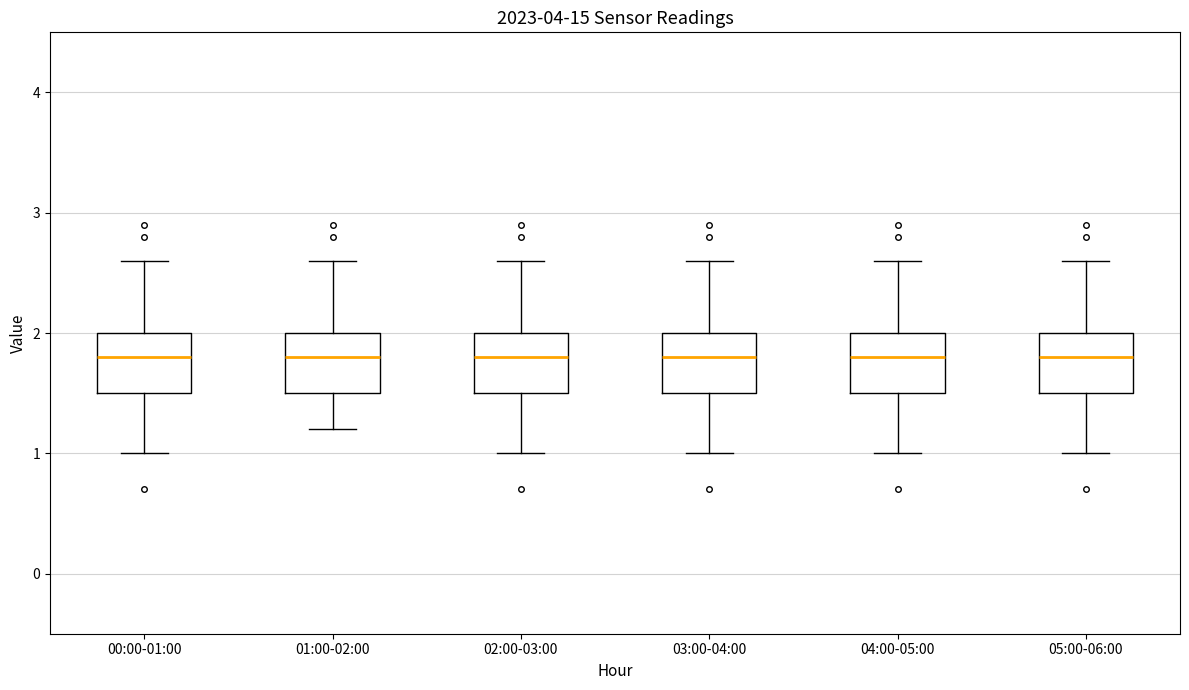

Reading left to right, read every box against the y-axis: the position of its median line, the range the box covers, and the ends of its whiskers. The values are not printed on the chart, so give them approximately, as read against the axis.

00:00-01:00: median 1.8, box 1.5 to 2.0, whiskers 1.0 to 2.6
01:00-02:00: median 1.8, box 1.5 to 2.0, whiskers 1.2 to 2.6
02:00-03:00: median 1.8, box 1.5 to 2.0, whiskers 1.0 to 2.6
03:00-04:00: median 1.8, box 1.5 to 2.0, whiskers 1.0 to 2.6
04:00-05:00: median 1.8, box 1.5 to 2.0, whiskers 1.0 to 2.6
05:00-06:00: median 1.8, box 1.5 to 2.0, whiskers 1.0 to 2.6